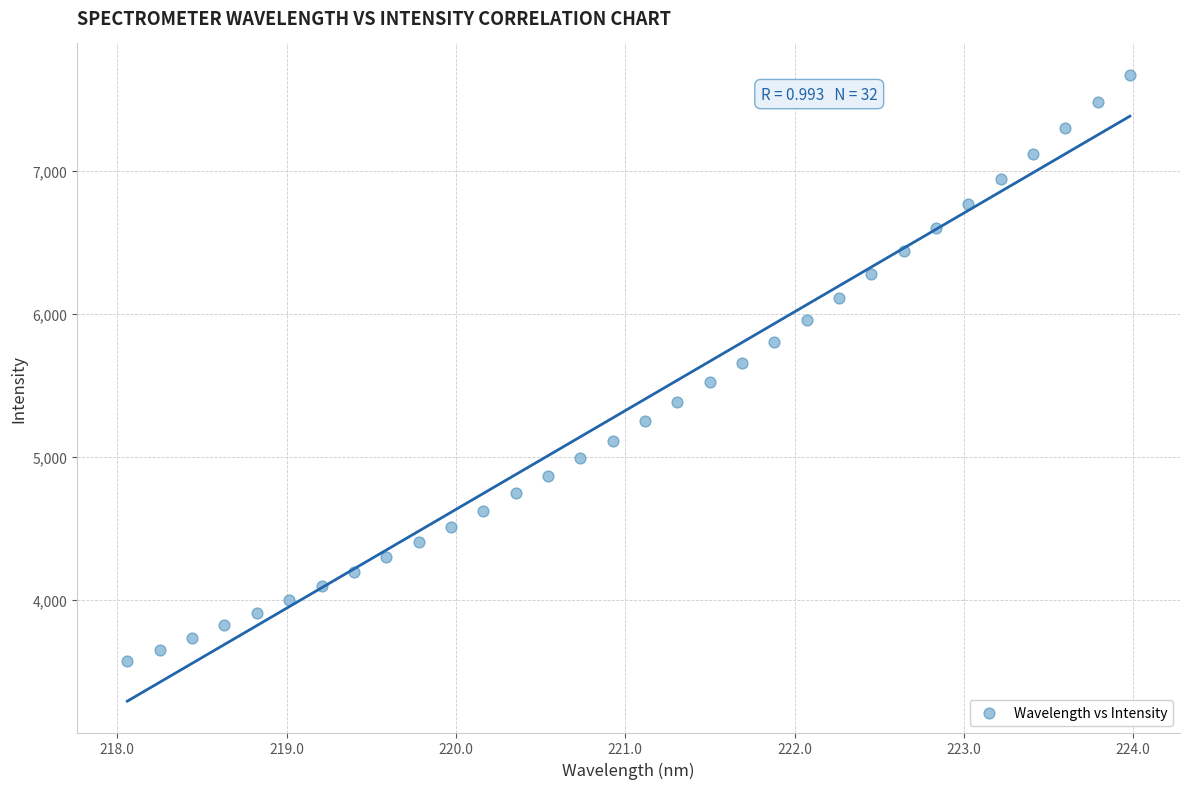

What is the range of X values (max minus min)?

5.9